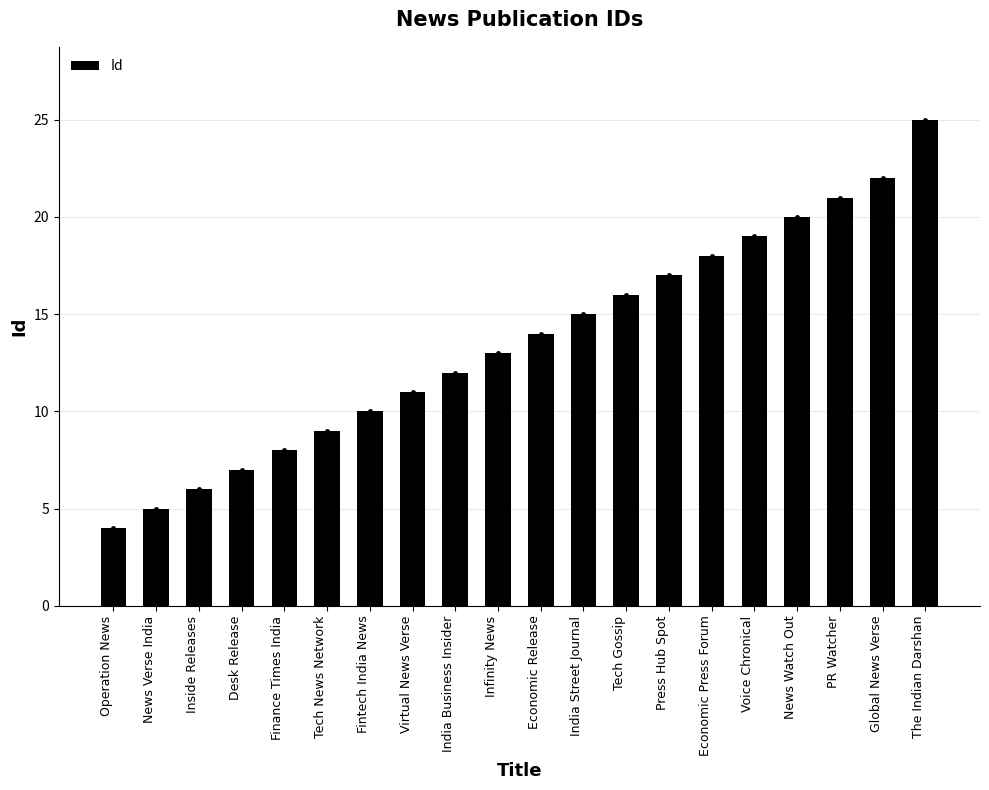

What is the value of the 11th bar from the left?

14